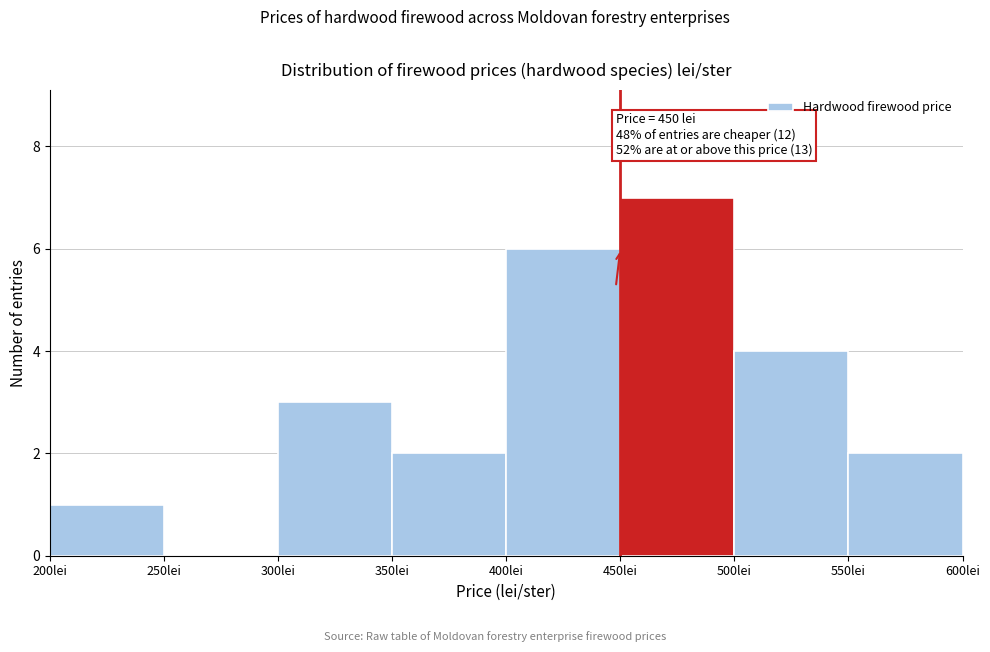

Over which range of the x-axis is the bar tallest?

450 to 500